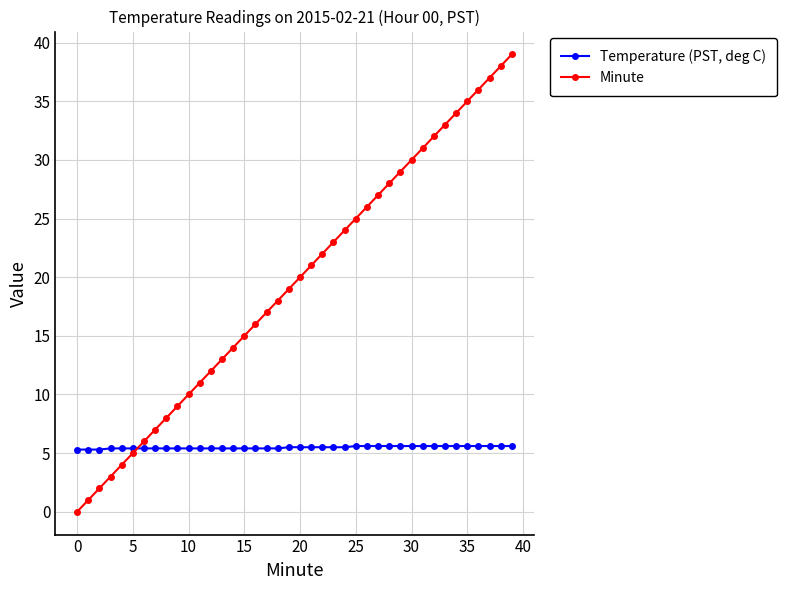

Which series has the largest total across all categories?

Minute